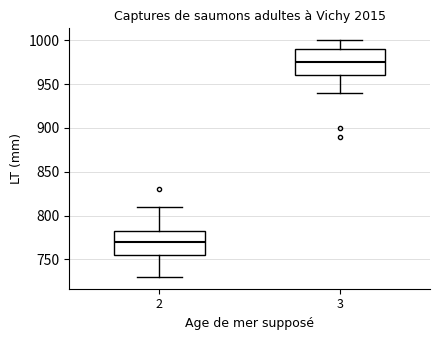

Reading left to right, read every box against the y-axis: the position of its median line, the range the box covers, and the ends of its whiskers. The values are not printed on the chart, so give them approximately, as read against the axis.

2: median 770, box 755 to 785, whiskers 730 to 810
3: median 975, box 960 to 990, whiskers 940 to 1000